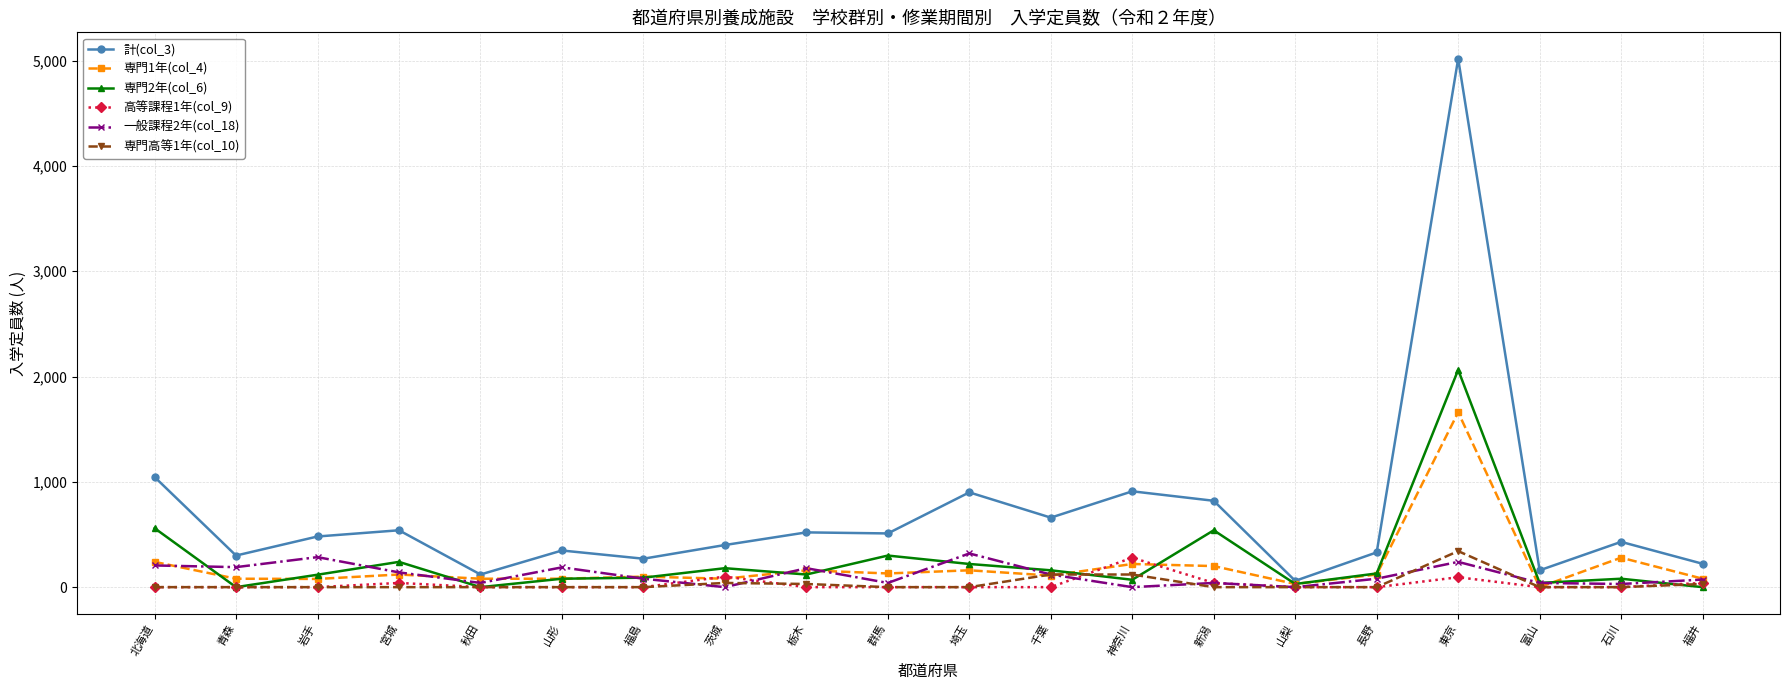

True or false: 一般課程2年(col_18) has more than 2 points higher than both neighbors.

True